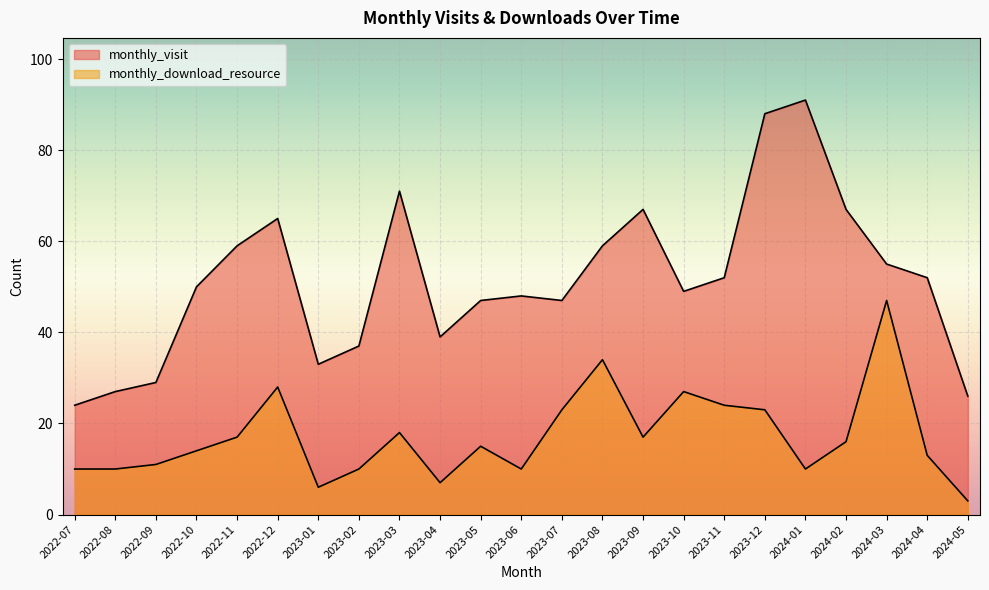

At which label is monthly_visit closest to 57?

2022-11